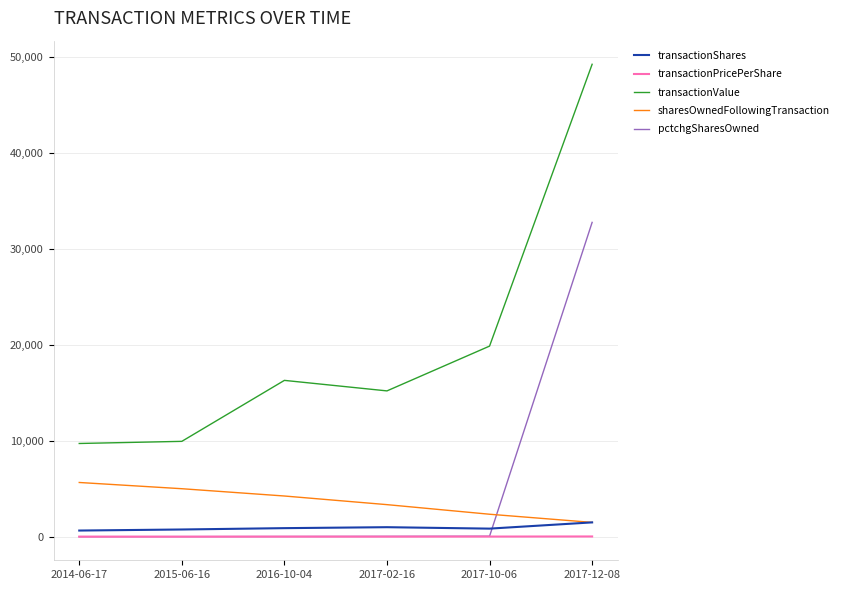

How many times do sharesOwnedFollowingTransaction and pctchgSharesOwned cross each other?

1